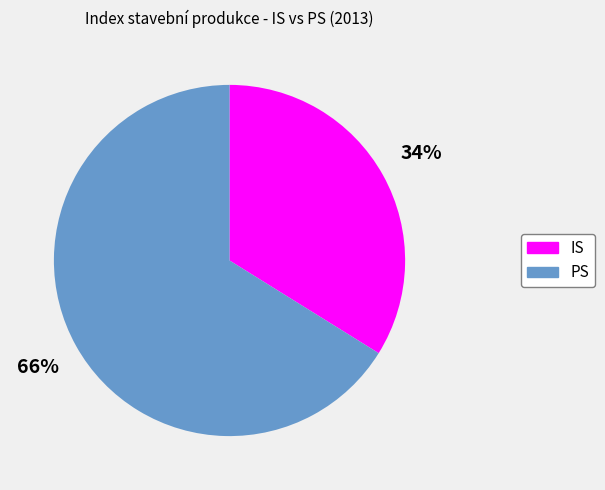

To the nearest percent, what is the difference between the largest and smallest slice percentages?

32%